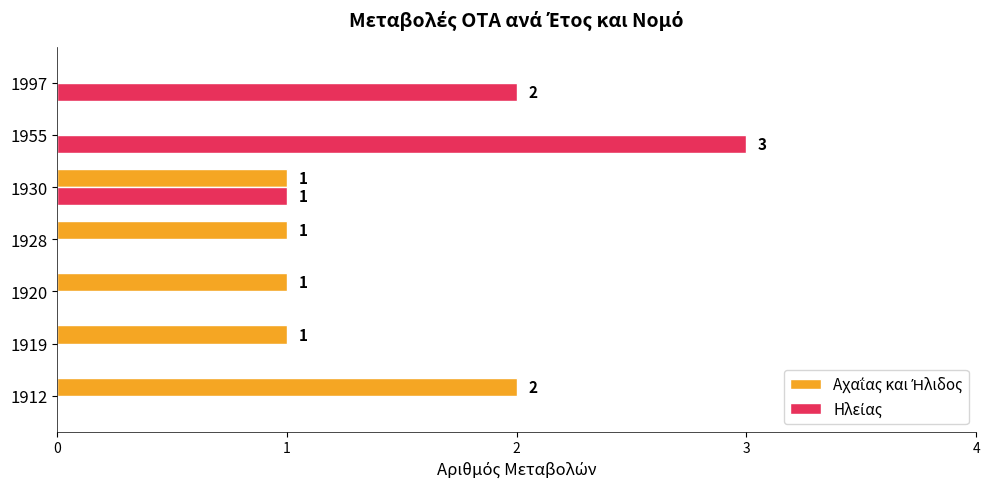

Count the number of categories in the chart.

7